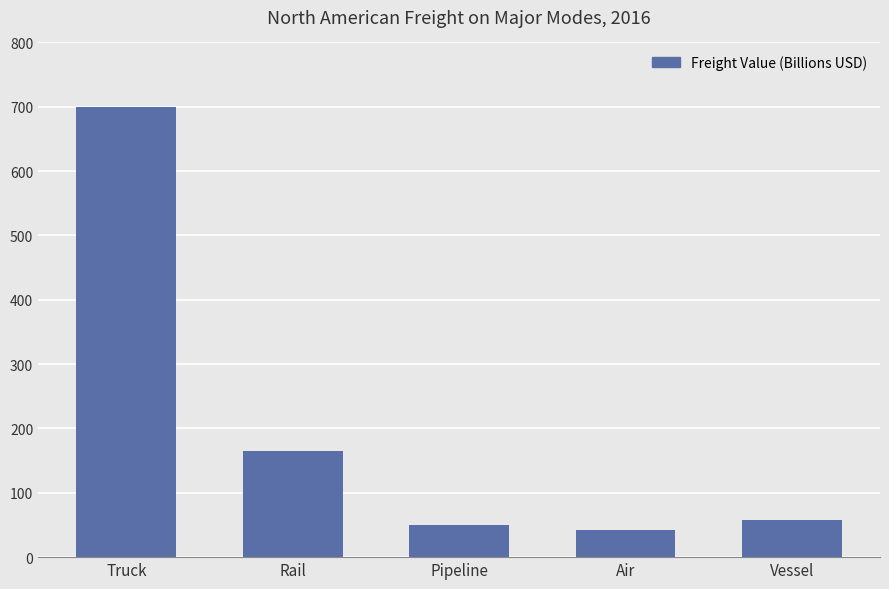

Rank the categories by value from lowest to highest.

Air, Pipeline, Vessel, Rail, Truck